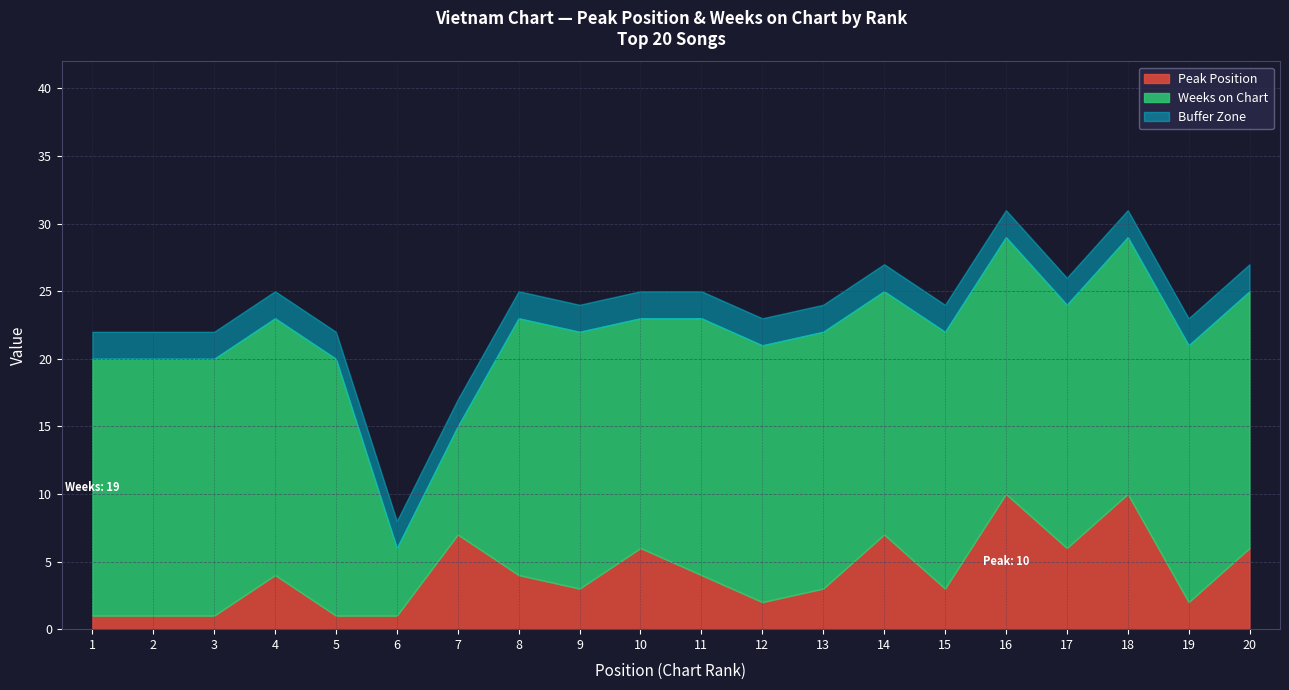

The value of Peak Position at 2 is 1. True or false?

True